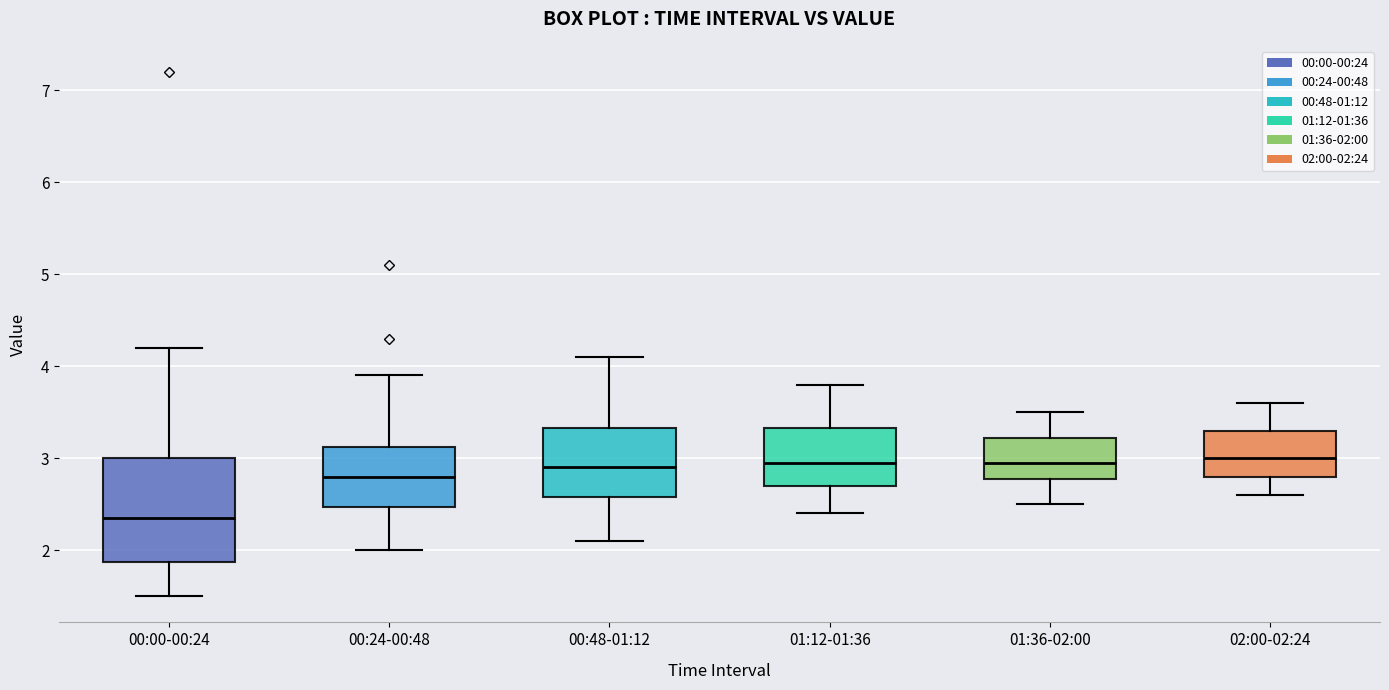

Where does the median line of the box for 00:00-00:24 sit on the y-axis? The values are not printed on the chart, so give them approximately, as read against the axis.

2.4